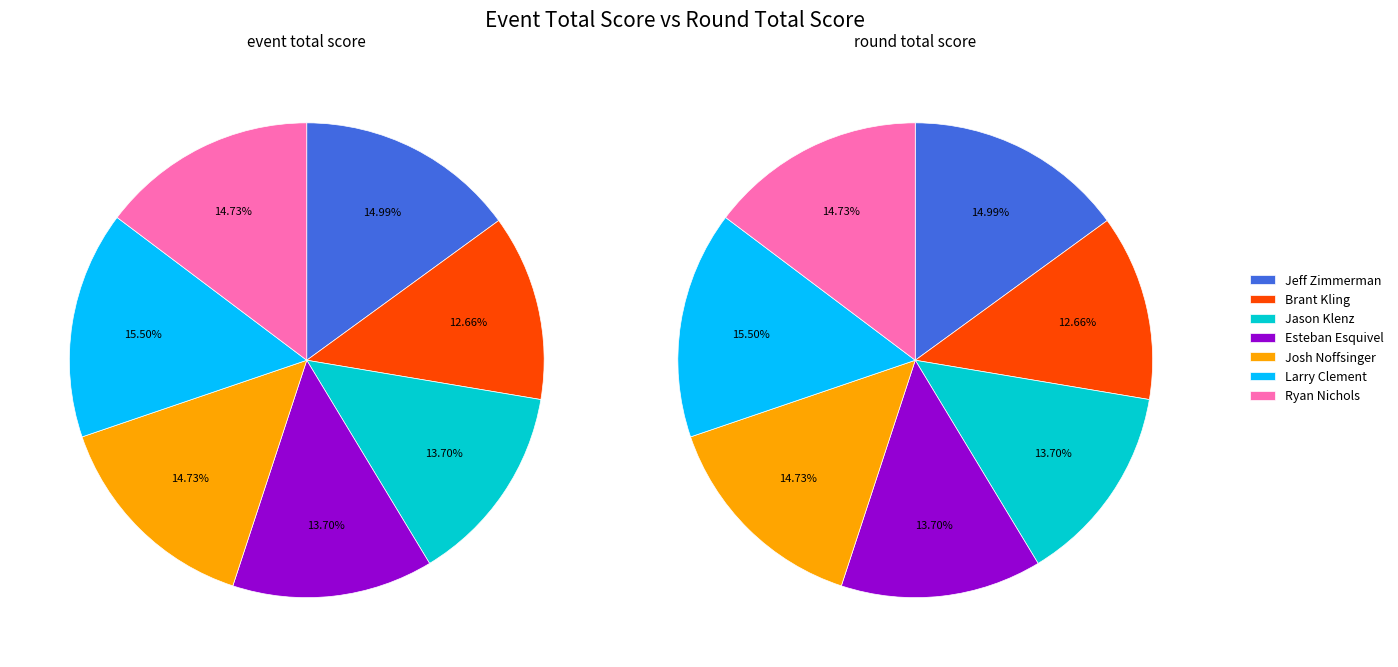

To the nearest percent, what percentage of the pie is Larry Clement?

16%